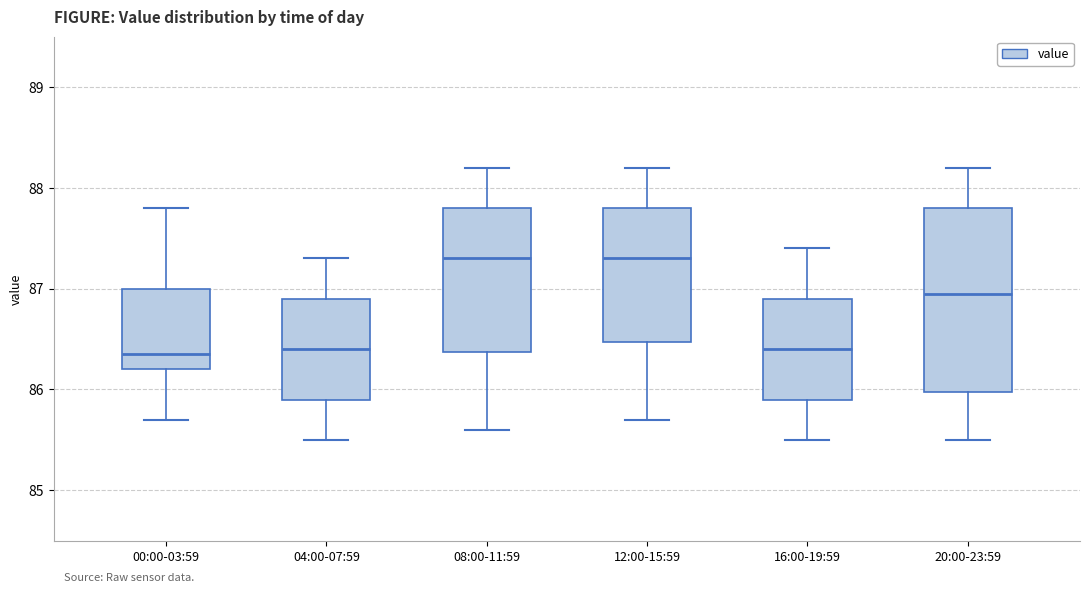

Where does the lower whisker of the box for 20:00-23:59 end on the y-axis? The values are not printed on the chart, so give them approximately, as read against the axis.

85.5